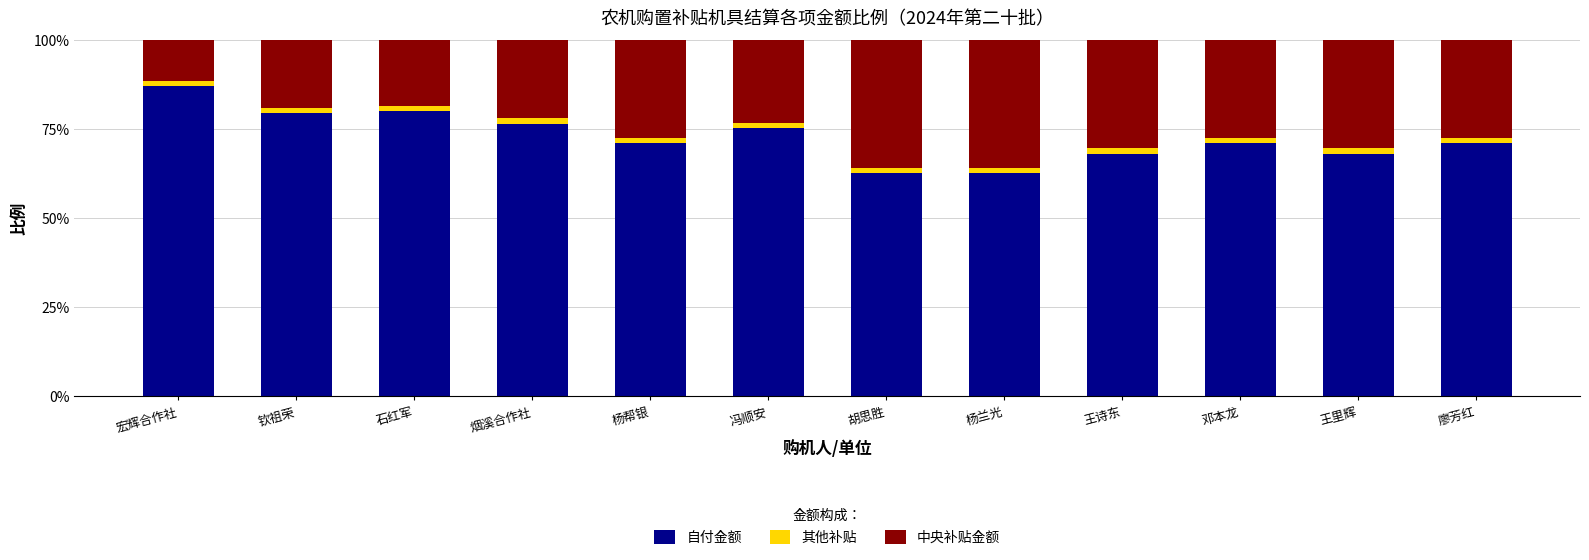

What is the value of the 中央补贴金额 bar at the 3rd from the left?

19.8